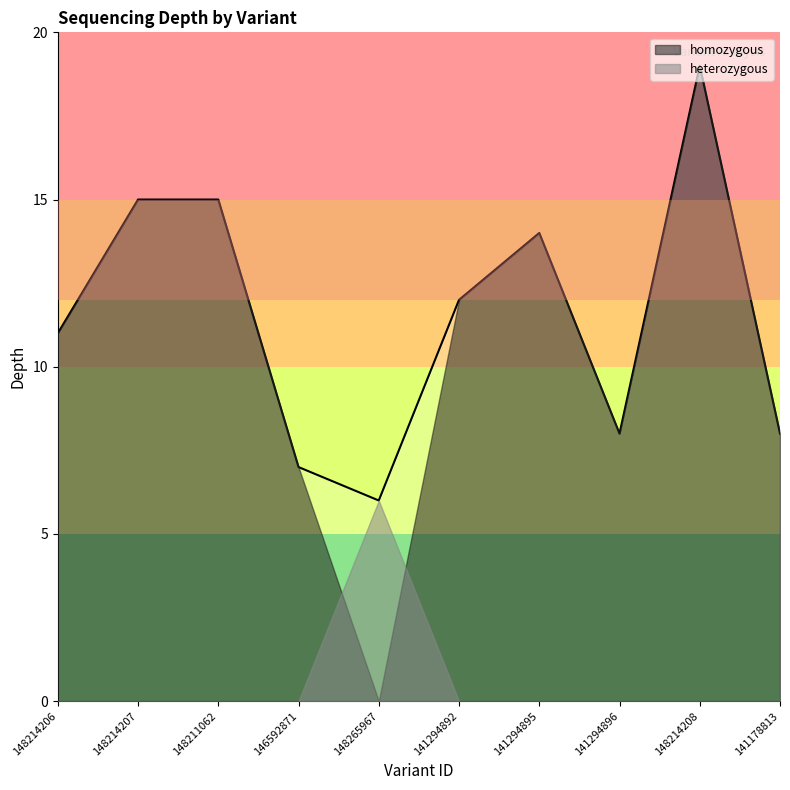

How many lines are shown in the chart?

1